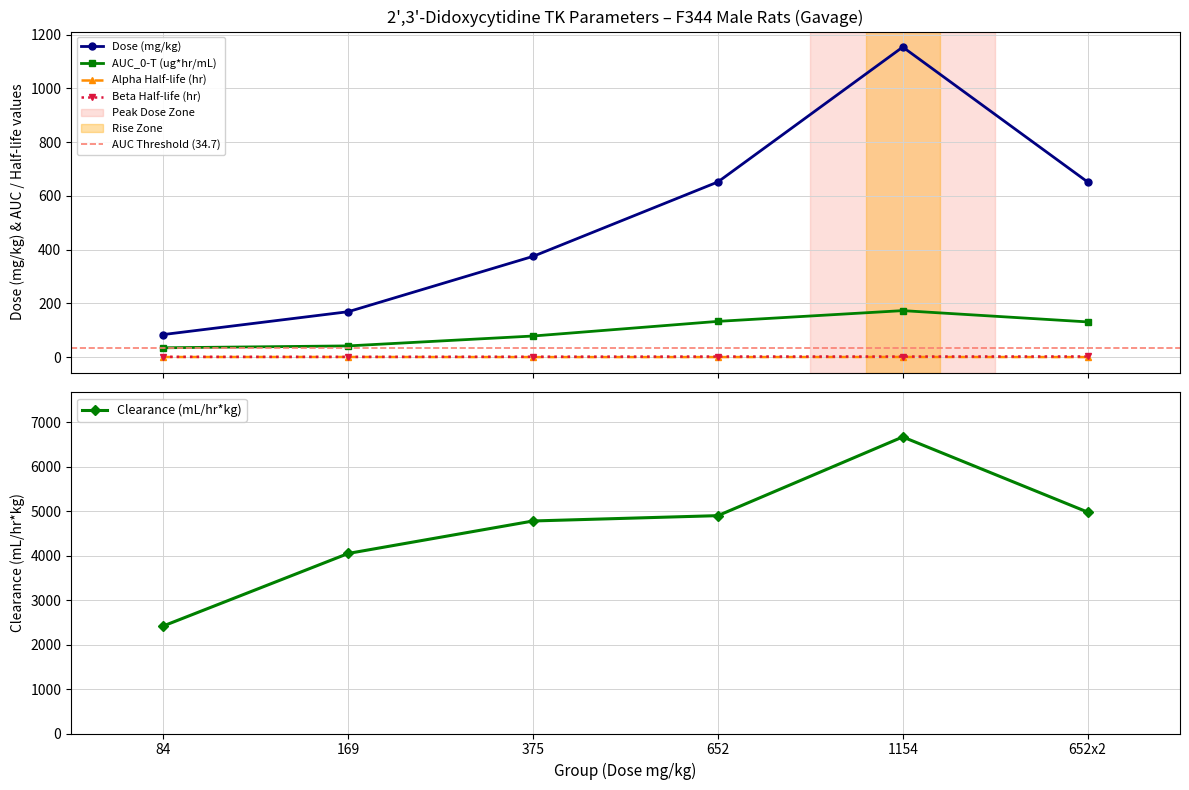

True or false: DOSE has a value of 53.2 at 84.

False